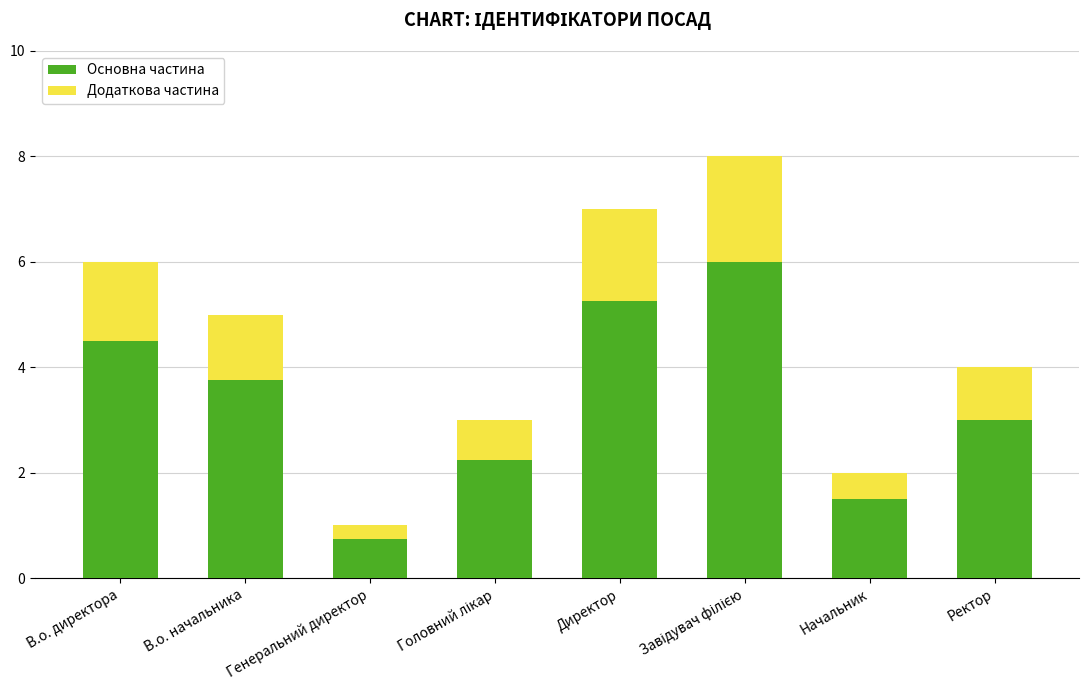

What is the minimum value for Основна частина?

0.8